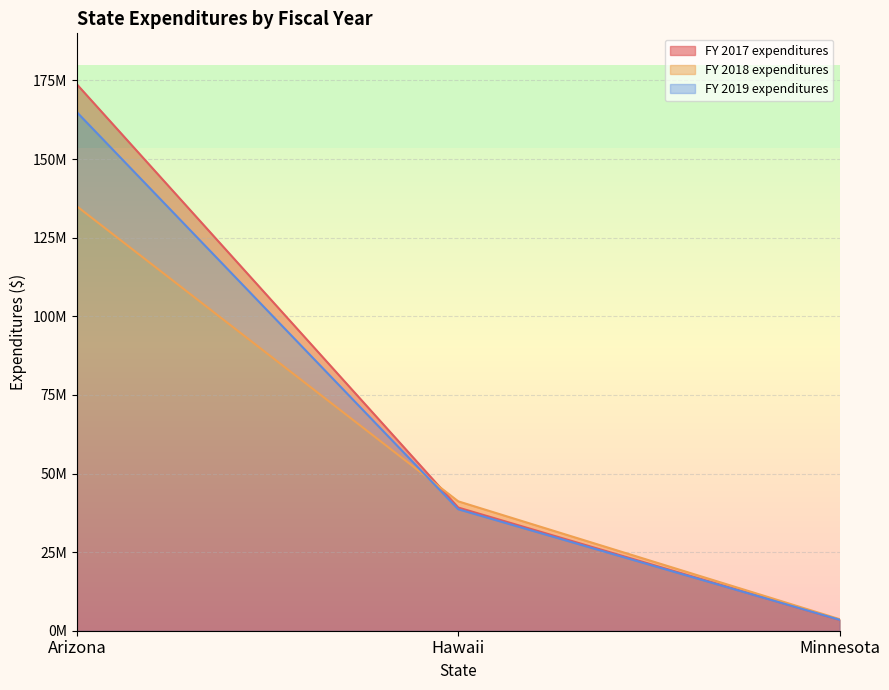

Where is FY 2017 expenditures nearest to the value 88599885?

Hawaii